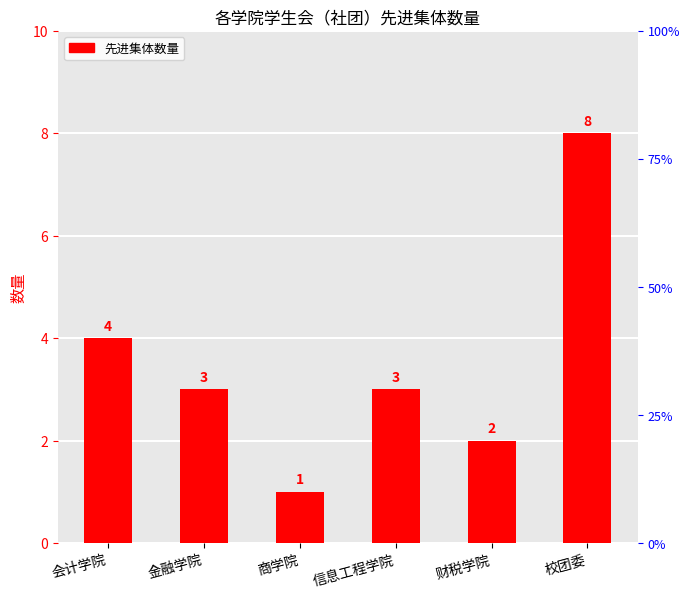

What is the value of the 5th bar from the left?

2